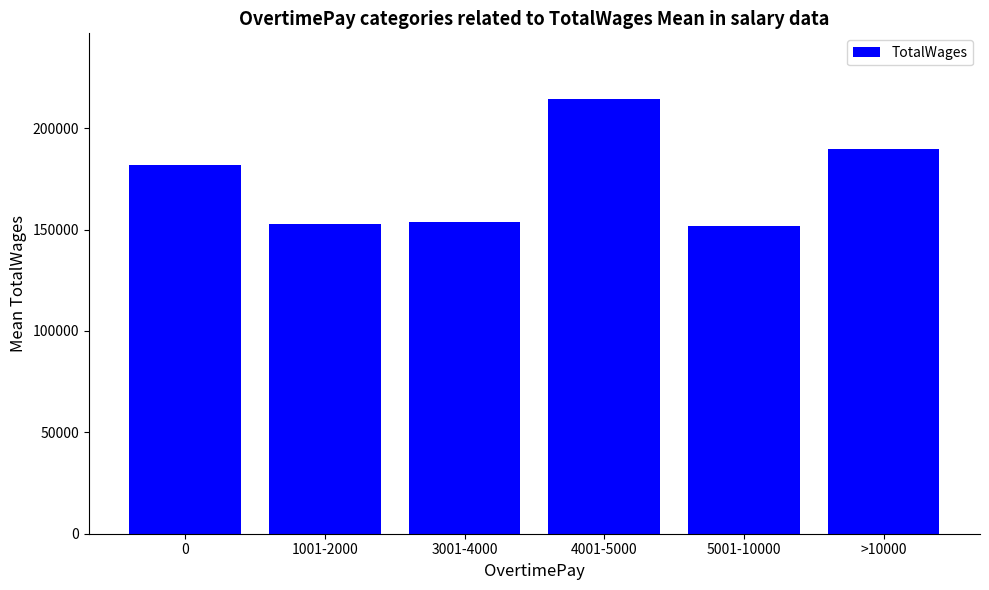

Which category has the highest value across all series?

4001-5000